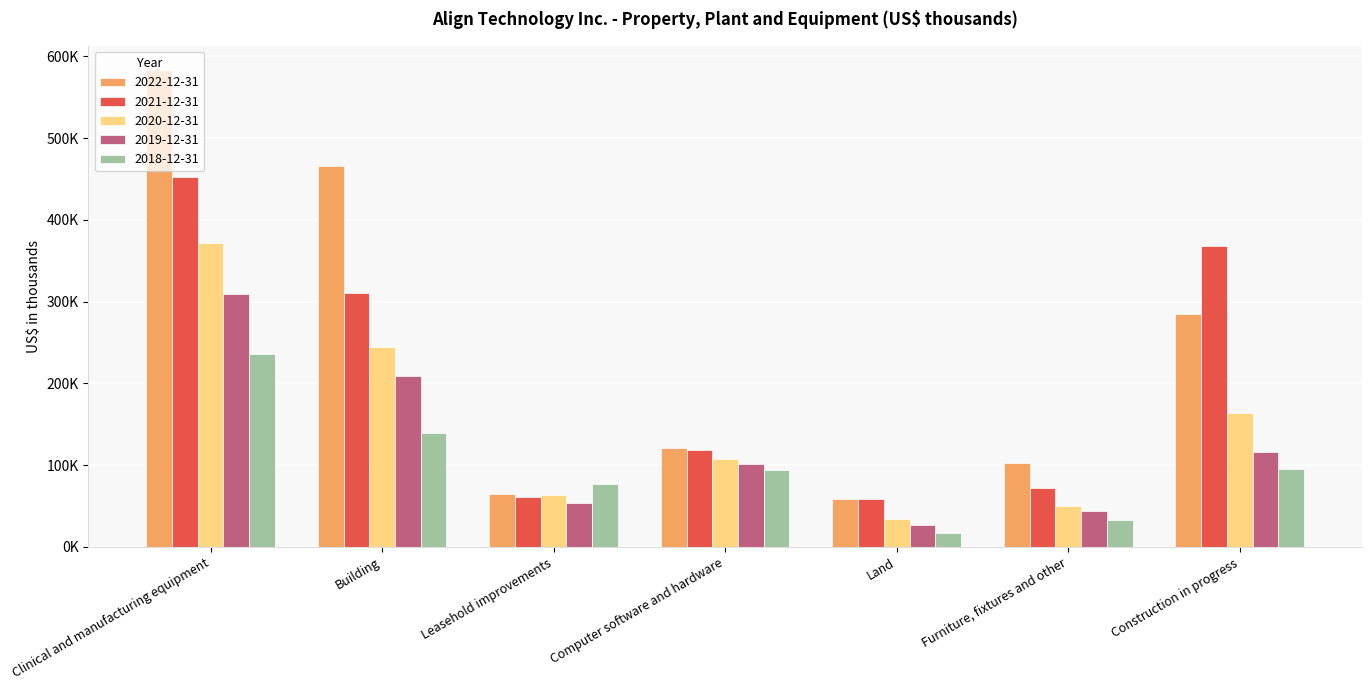

True or false: 2019-12-31 has a value of 51910 at Computer software and hardware.

False